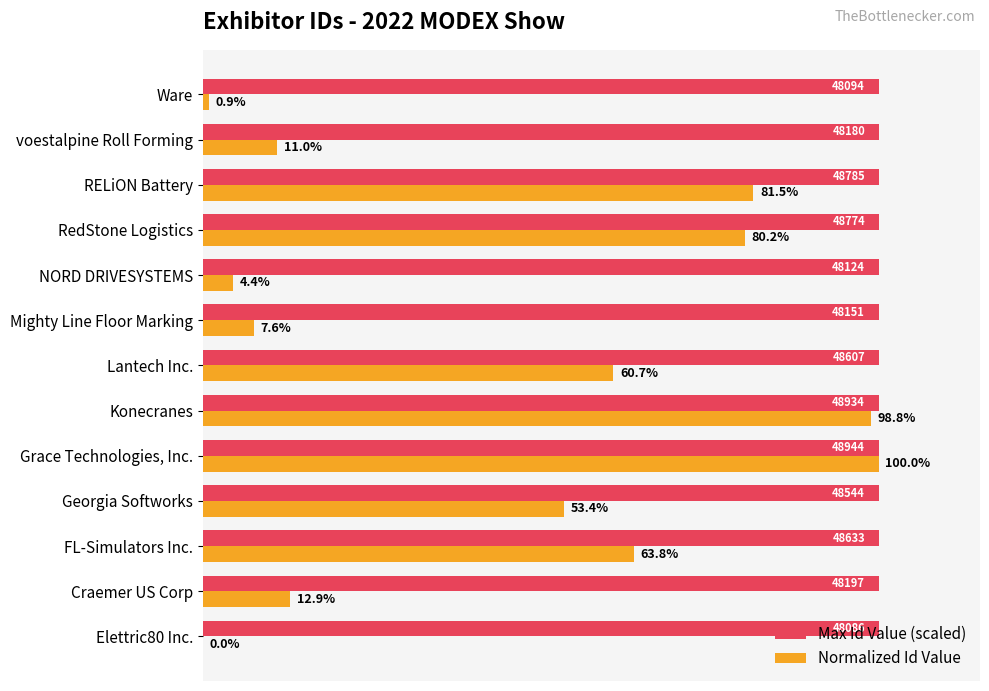

At which label does Normalized Id Value reach its peak?

Grace Technologies, Inc.